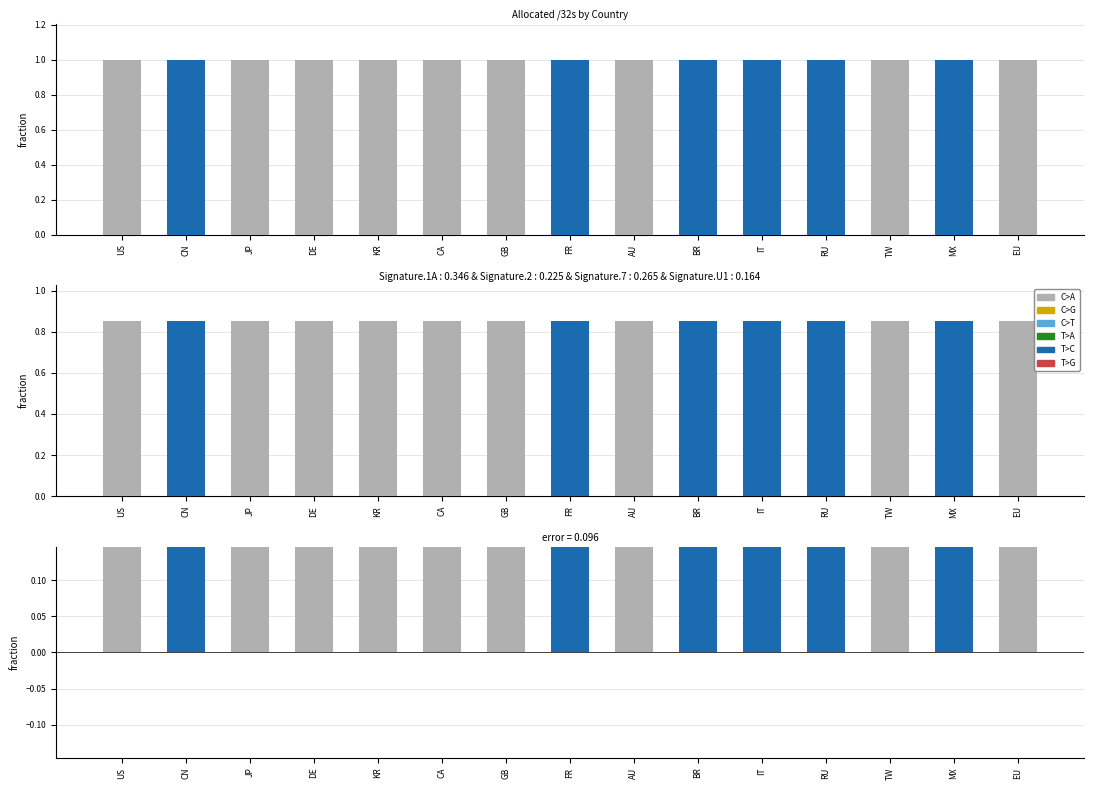

Between AU and CN, which is larger?

AU